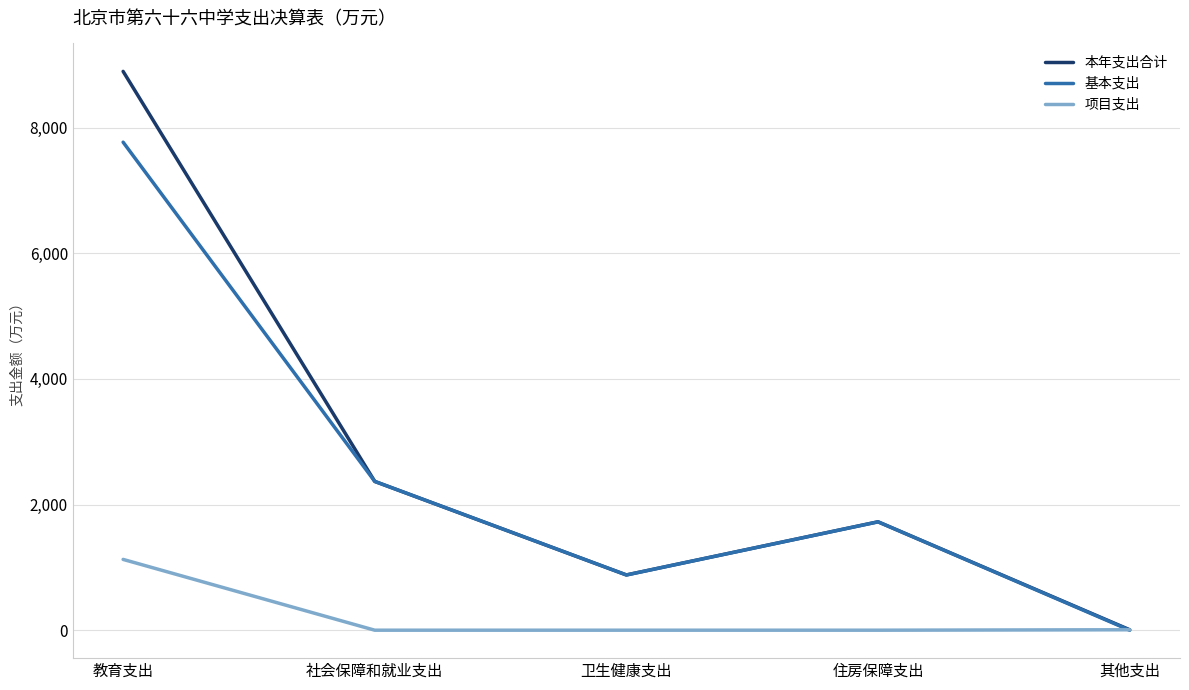

What is the difference between the highest and lowest values at 住房保障支出?

1725.1